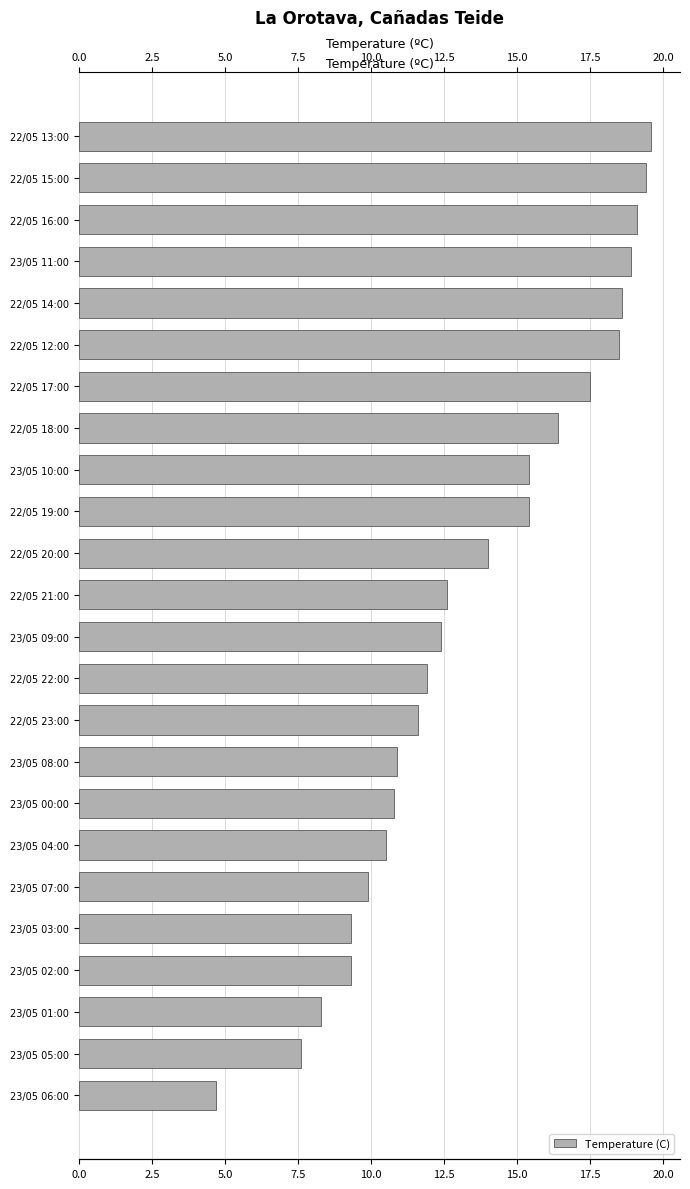

The value at 23/05 11:00 is 7.9. True or false?

False